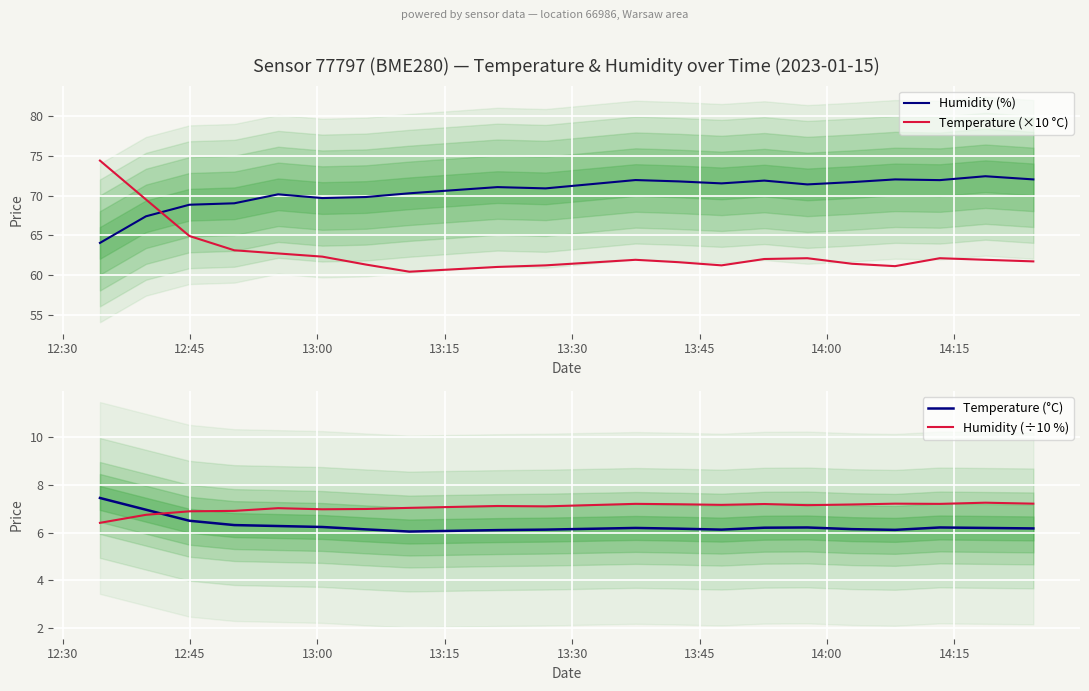

How many intersections are there between Humidity (%) and Temperature (×10 °C)?

1